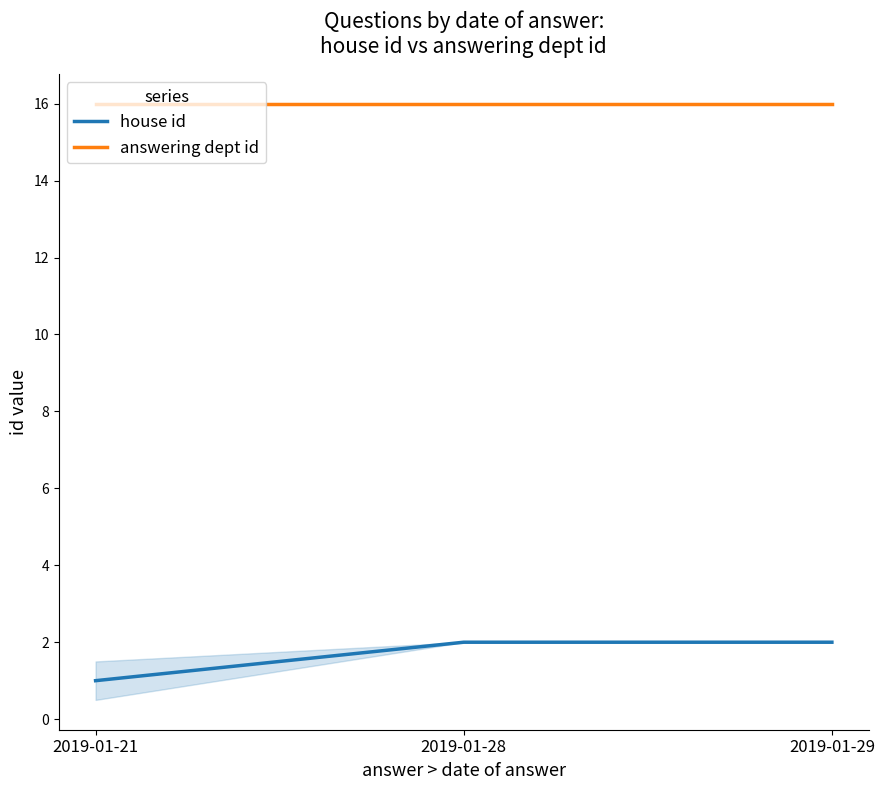

What is the difference between the maximum and minimum values in the house id series?

1